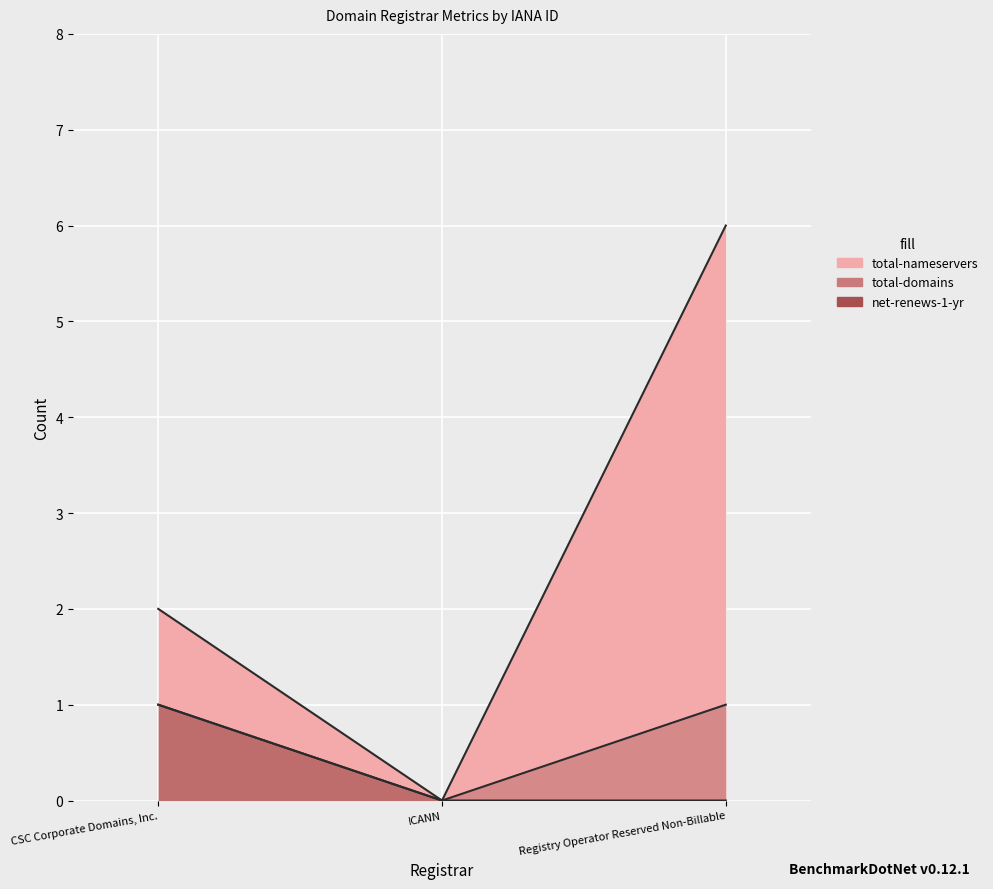

Reading left to right, what are all the values shown in this chart?

total-nameservers: 2	0	6
total-domains: 1	0	1
net-renews-1-yr: 1	0	0